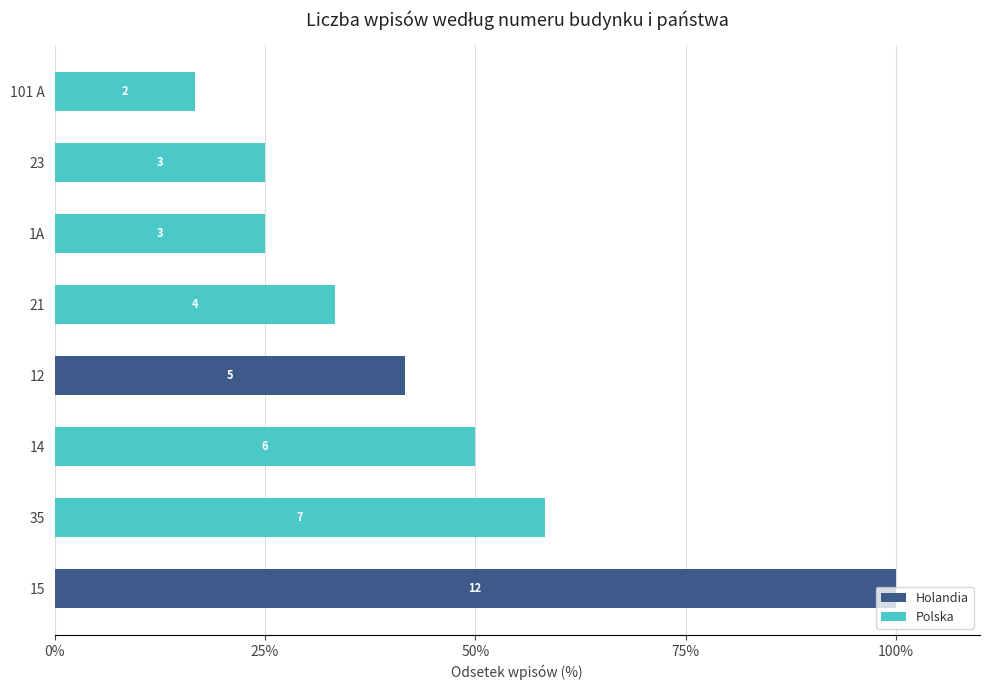

What are all the series names shown in the legend?

Holandia, Polska